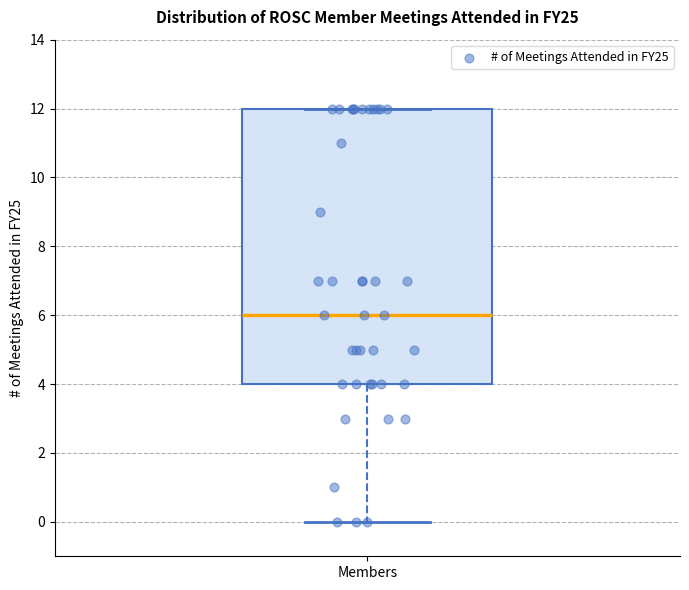

Where is the upper edge of the box for Members on the y-axis? The values are not printed on the chart, so give them approximately, as read against the axis.

12